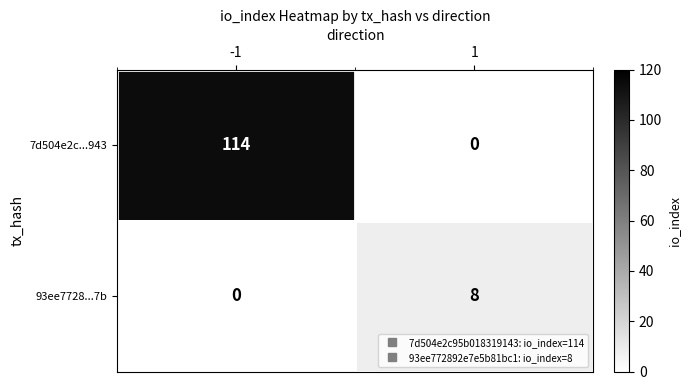

Rank the series at 1 from lowest to highest value.

7d504e2c...943, 93ee7728...7b